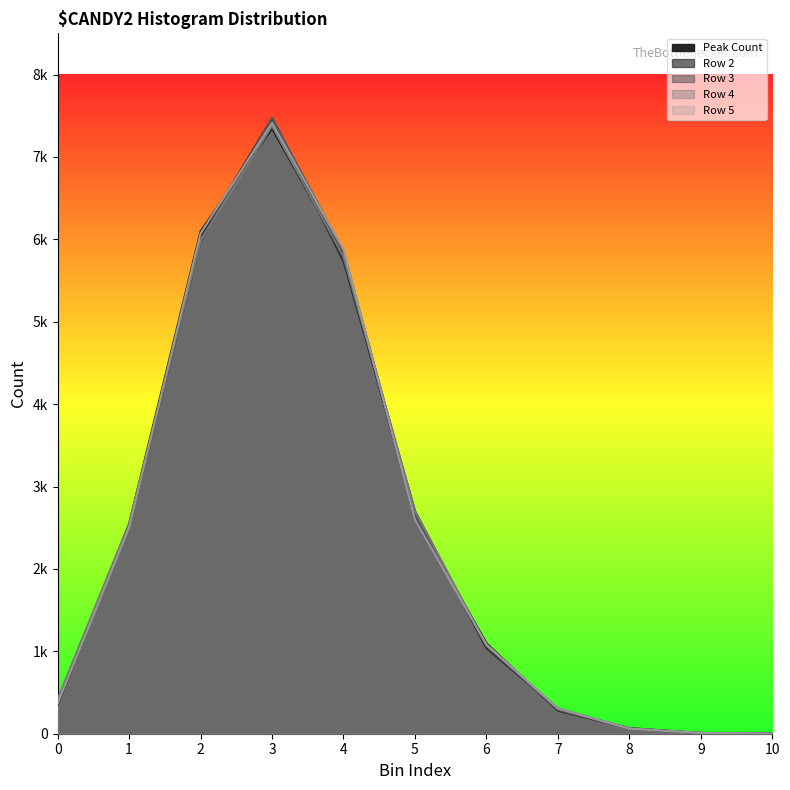

What is the spread (max minus min) of values at 3?

129